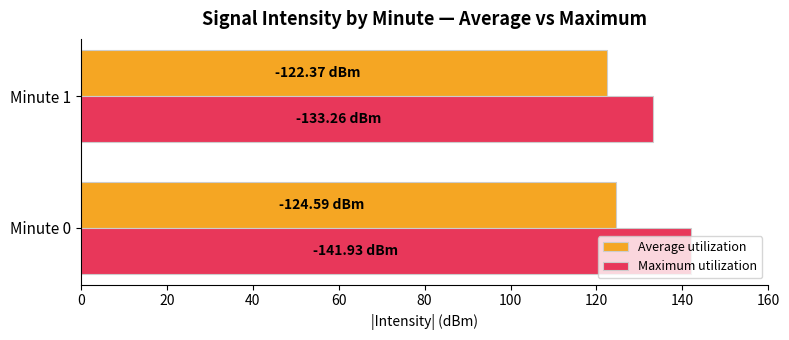

At which label is Average utilization closest to 123?

Minute 1